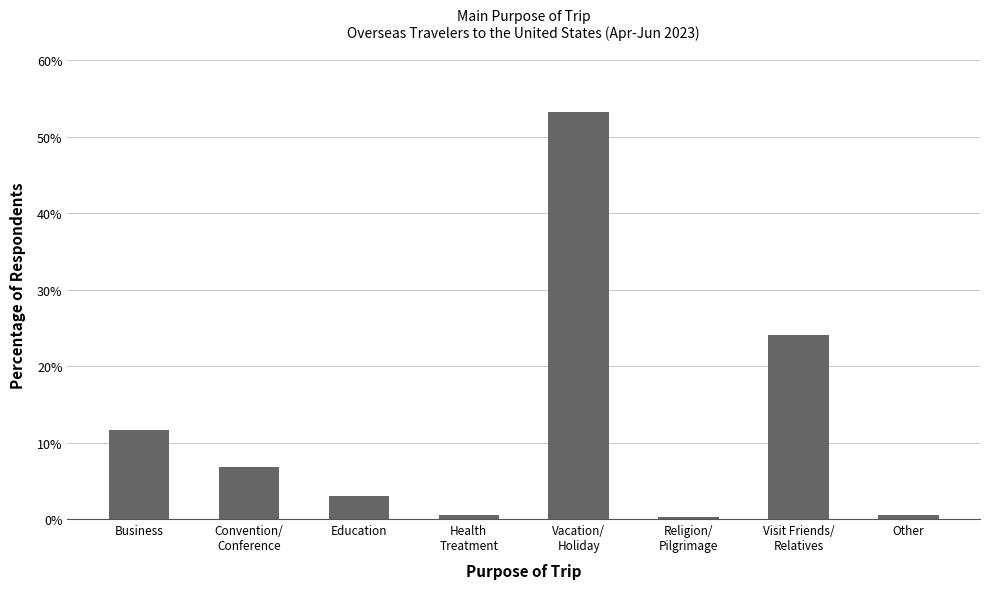

What is the greatest value displayed?

53.2